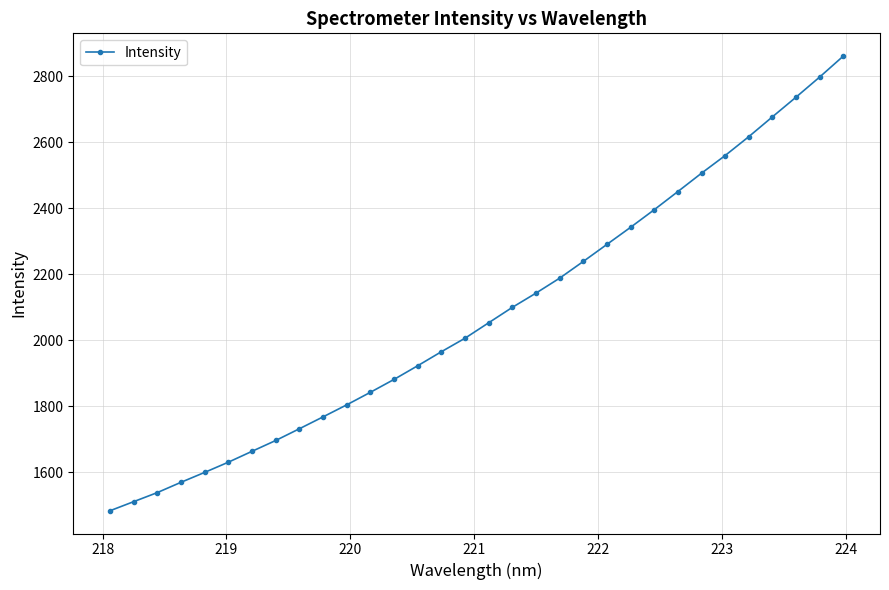

Reading right to left, list all the values displayed in this chart.

2860.9	2797.5	2736.6	2677.0	2616.9	2559.7	2506.2	2450.6	2395.6	2342.4	2290.6	2239.0	2188.3	2143.0	2099.9	2053.2	2006.4	1965.5	1923.1	1881.7	1842.6	1804.6	1768.1	1732.2	1696.6	1663.9	1630.9	1600.0	1570.0	1538.8	1511.3	1483.8